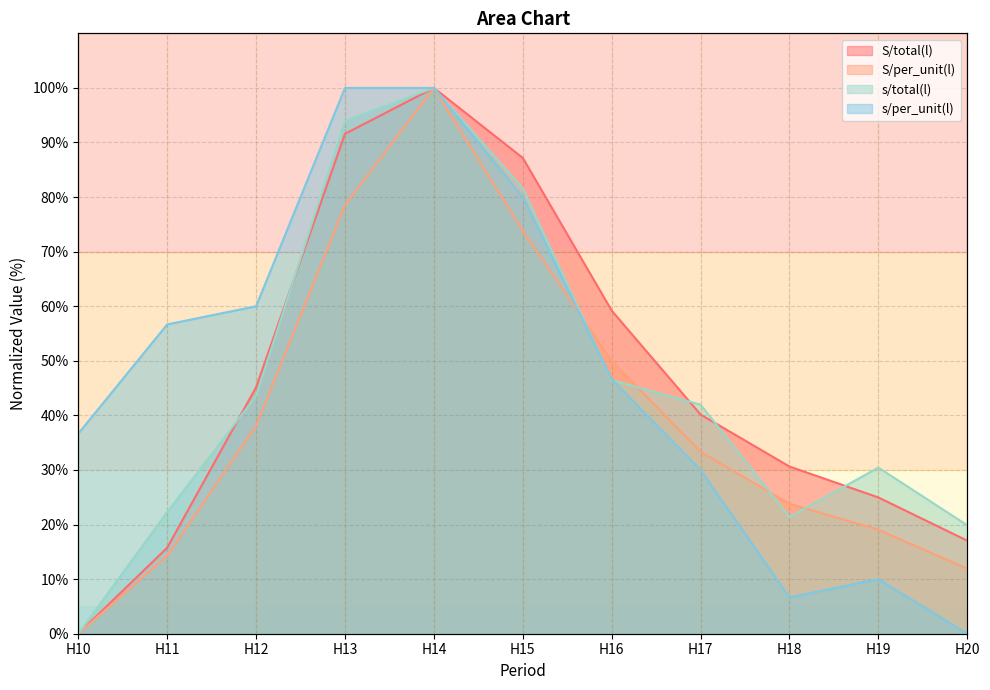

Reading right to left, what are all the values shown in this chart?

S/total(l): 17.0	25.0	30.6	40.2	59.2	87.2	100.0	91.6	45.1	15.7	0.0
S/per_unit(l): 11.9	19.0	23.8	33.3	50.0	73.8	100.0	78.6	38.1	14.3	0.0
s/total(l): 19.9	30.4	21.4	42.0	46.5	81.6	100.0	94.0	43.5	22.3	0.0
s/per_unit(l): 0.0	10.0	6.7	30.0	46.7	80.0	100.0	100.0	60.0	56.7	36.7